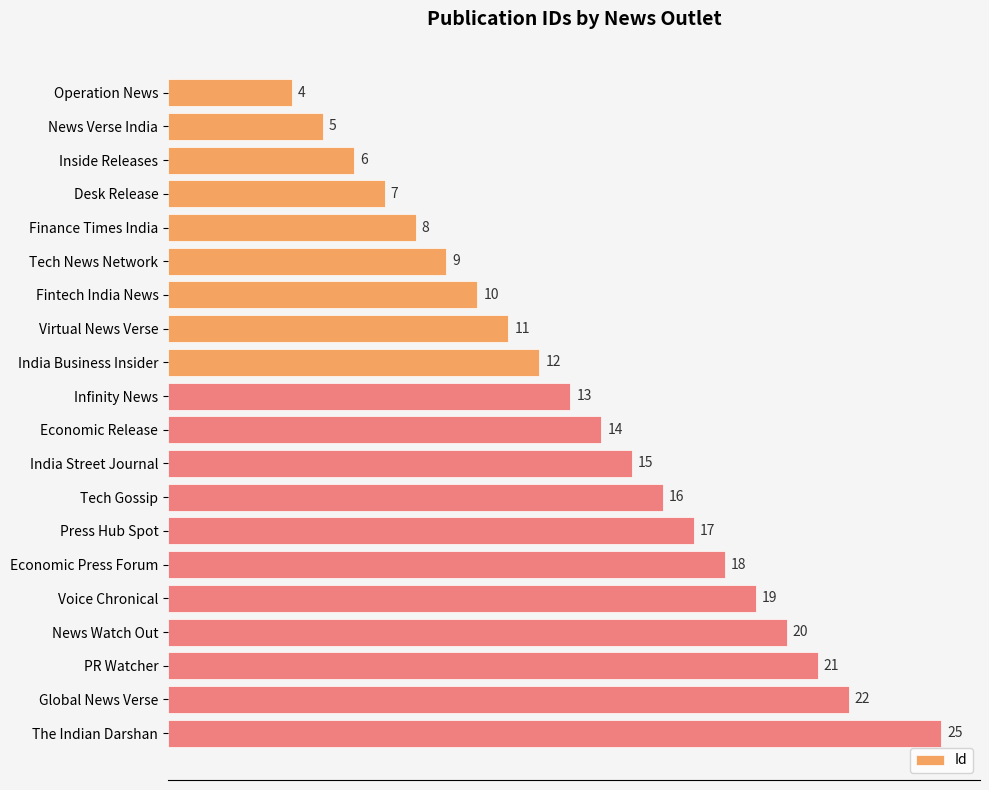

Reading top to bottom, what are all the values shown in this chart?

Operation News=4	News Verse India=5	Inside Releases=6	Desk Release=7	Finance Times India=8	Tech News Network=9	Fintech India News=10	Virtual News Verse=11	India Business Insider=12	Infinity News=13	Economic Release=14	India Street Journal=15	Tech Gossip=16	Press Hub Spot=17	Economic Press Forum=18	Voice Chronical=19	News Watch Out=20	PR Watcher=21	Global News Verse=22	The Indian Darshan=25